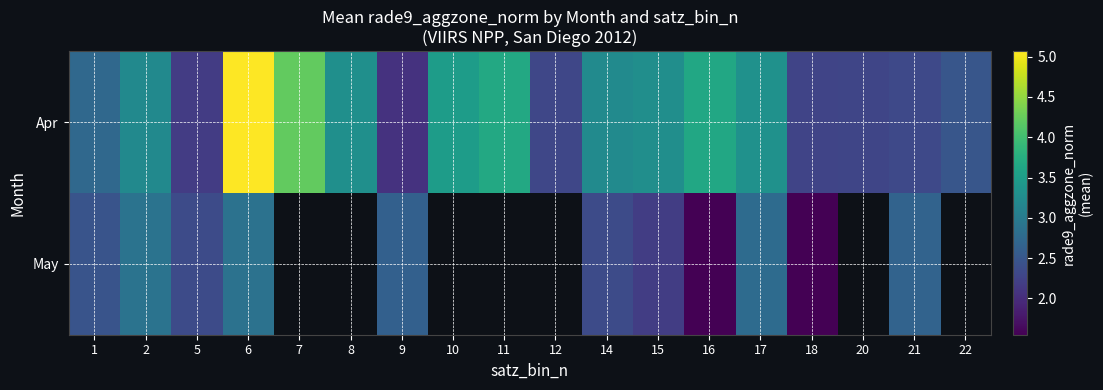

Which series has the largest range (max minus min)?

Apr